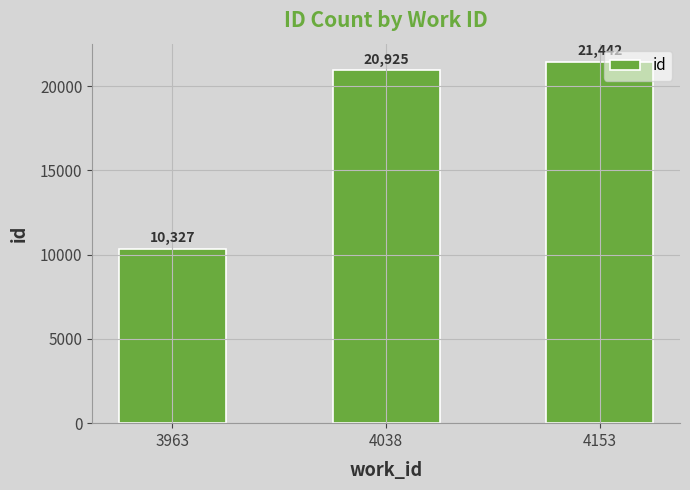

Rank the categories by value from lowest to highest.

3963, 4038, 4153